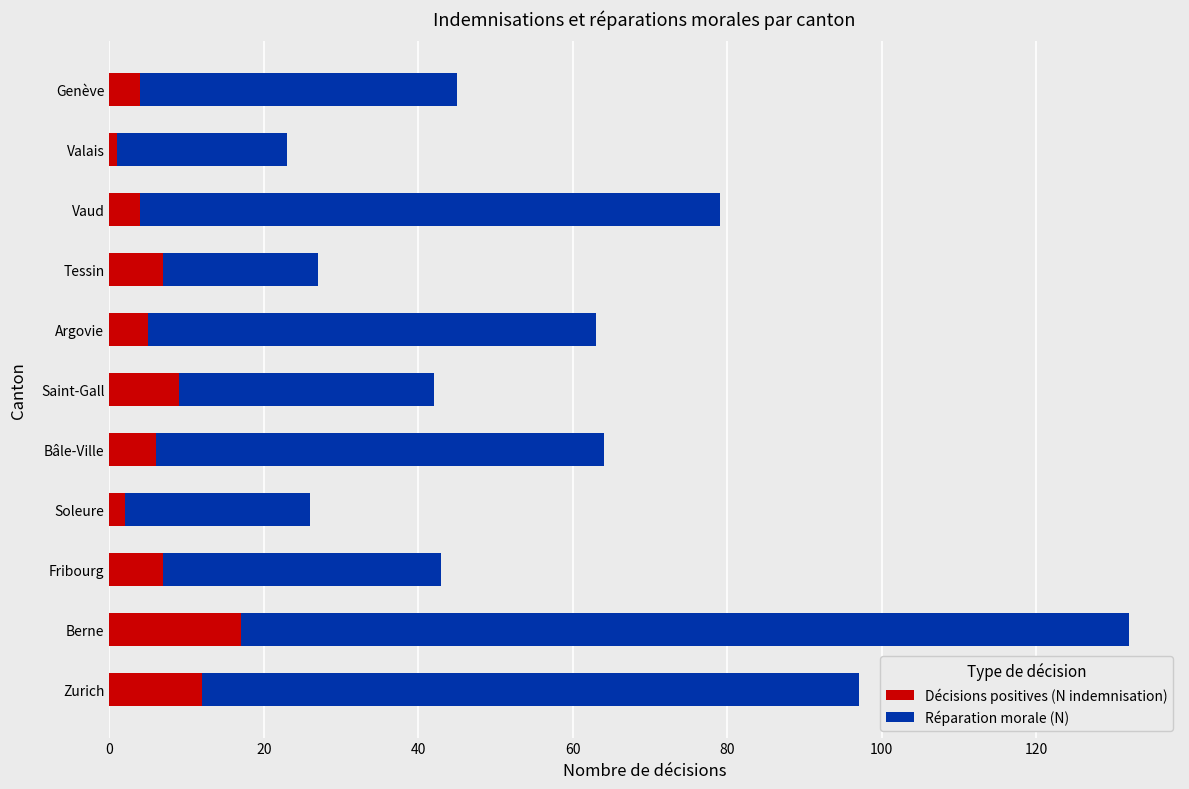

The value of Décisions positives (N indemnisation) at Vaud is 4. True or false?

True